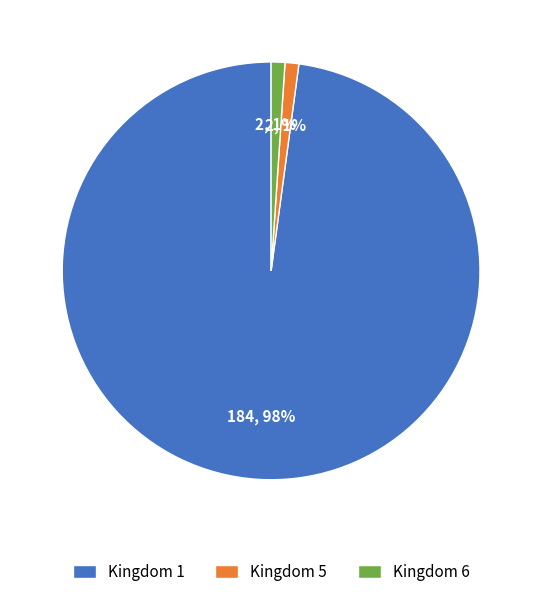

Do Kingdom 1 and Kingdom 6 together represent more than half of the pie?

Yes